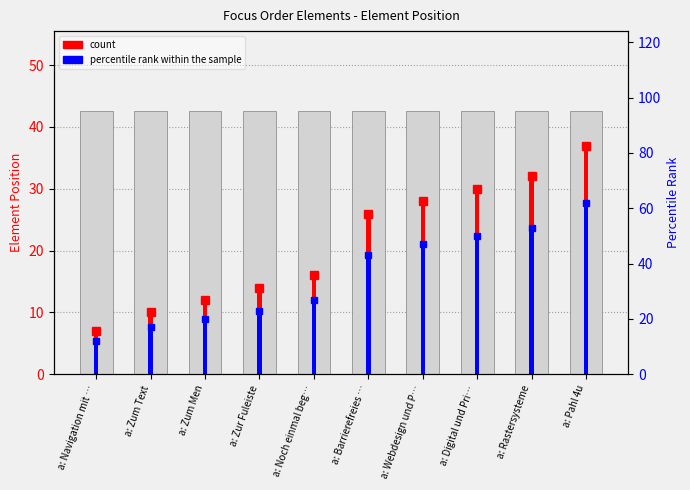

Which label corresponds to the largest value in the chart?

a: Pahl 4u